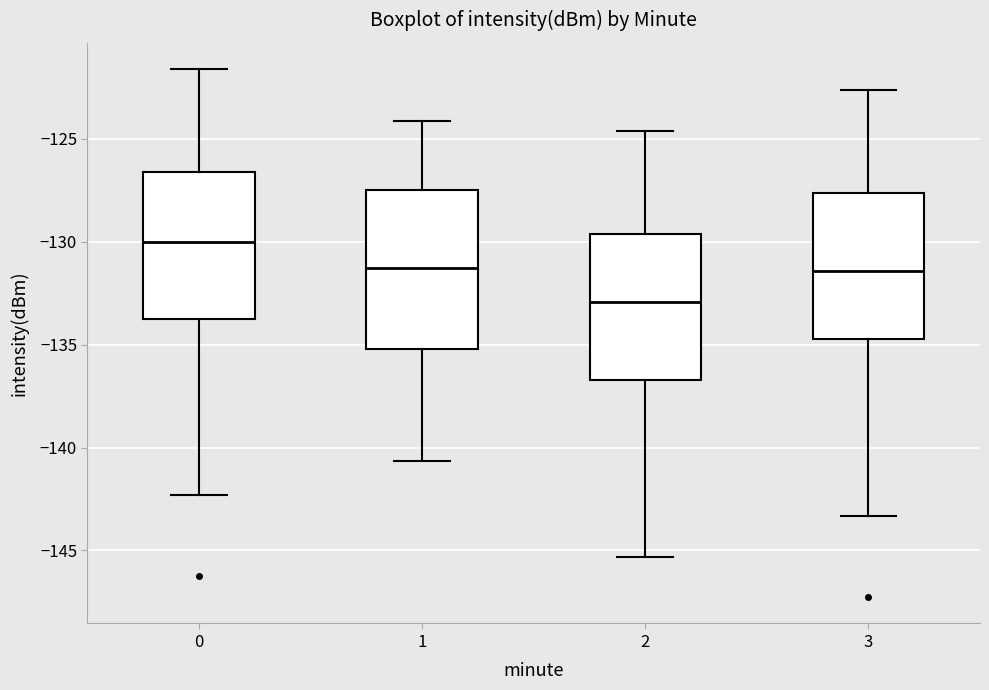

Which box's median line is the lowest?

2